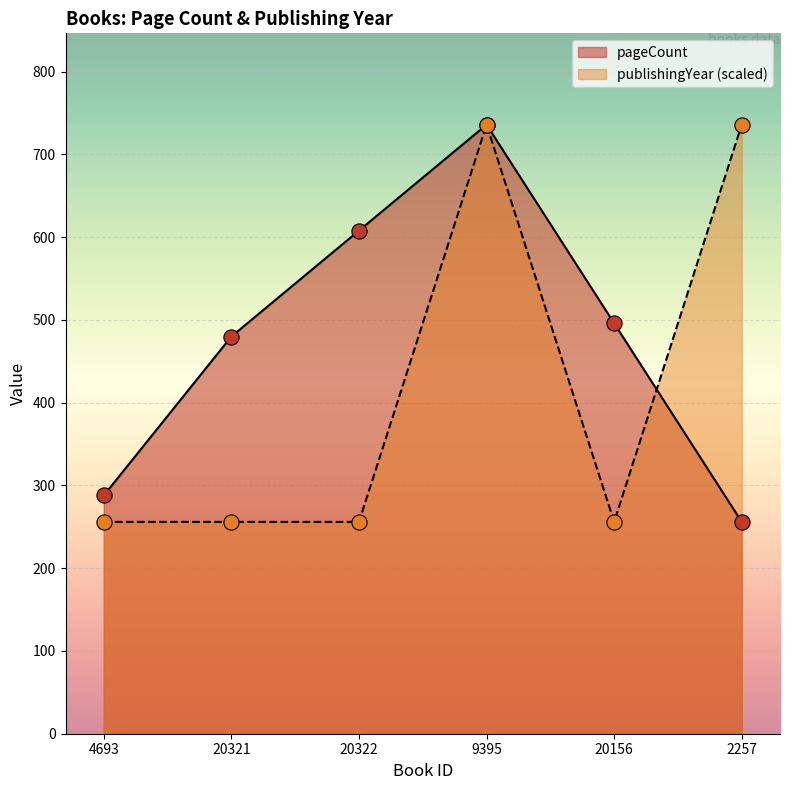

Is the value of publishingYear at 9395 greater than the value of pageCount at 20321?

Yes